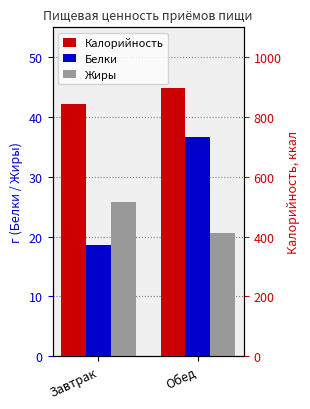

What is the value of the Белки bar at the 2nd from the left?

36.7